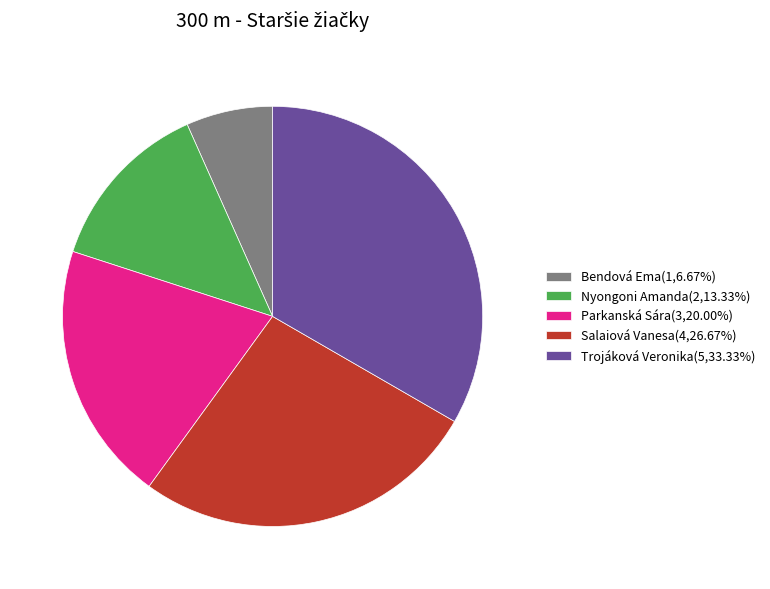

Approximately how many times larger is the value at Nyongoni Amanda(2,13.33%) compared to Salaiová Vanesa(4,26.67%)?

0.5